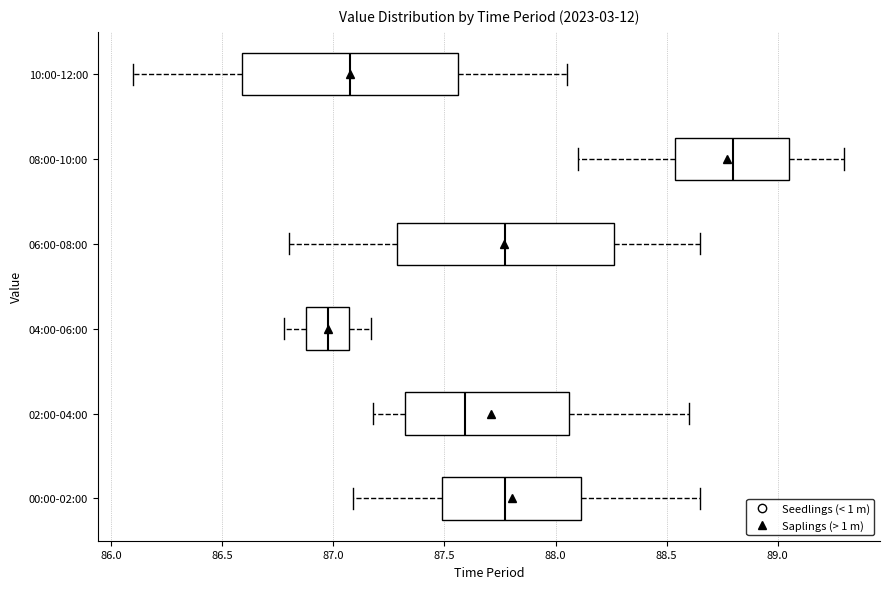

Where does the right whisker of the box for 08:00-10:00 end on the x-axis? The values are not printed on the chart, so give them approximately, as read against the axis.

89.30